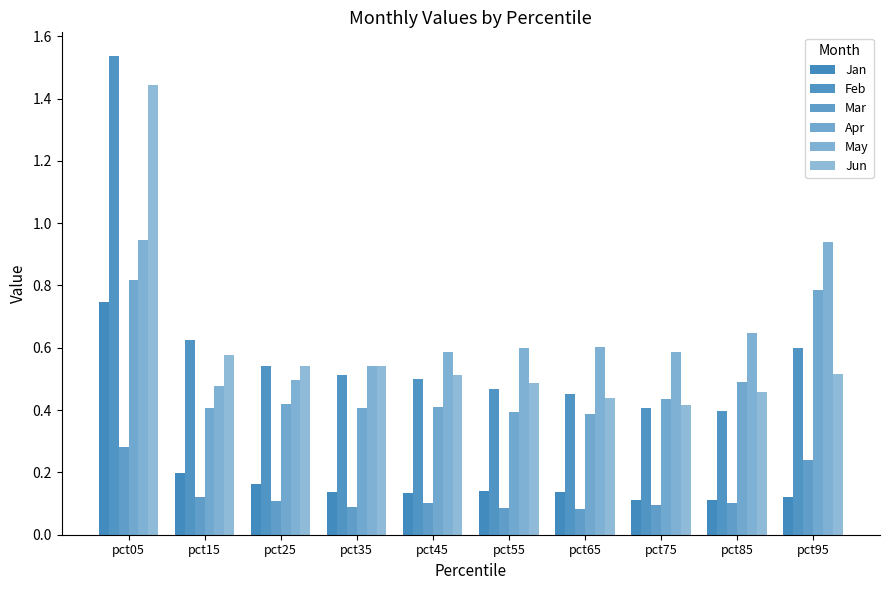

Which series changed the most between pct35 and pct45?

May